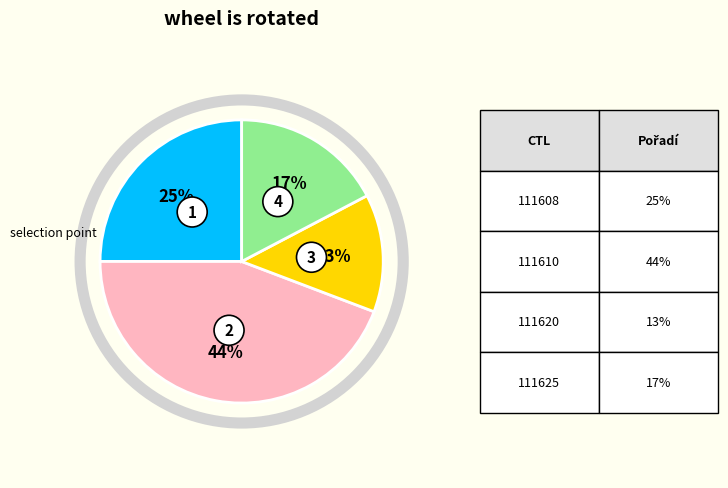

Approximately how many times larger is the value at 111620 compared to 111610?

0.3